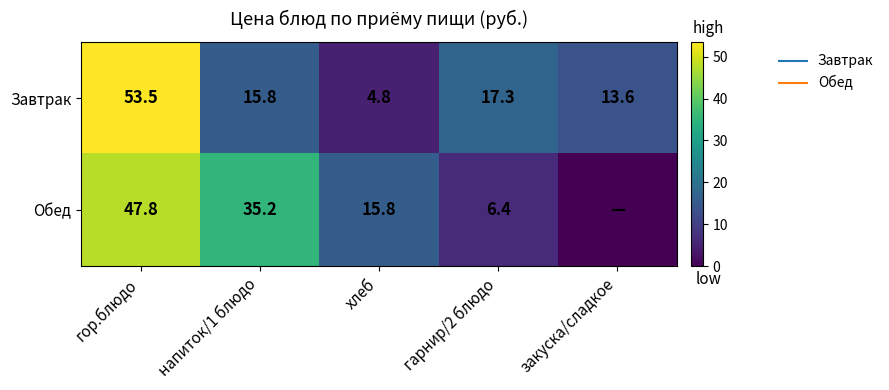

How many data points in Обед are less than 15?

2